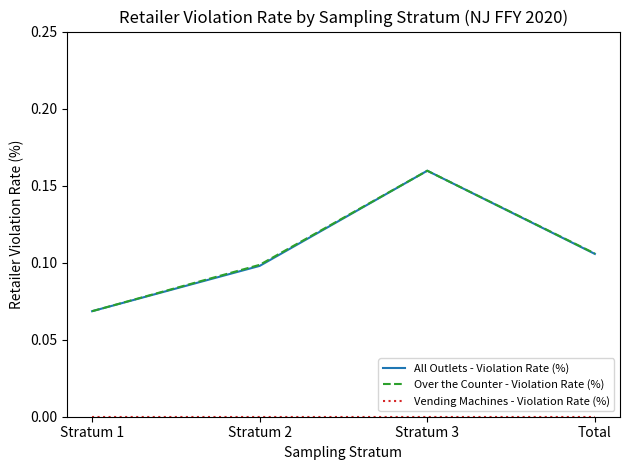

List the labels in order of All Outlets - Violation Rate (%) value, largest first.

Stratum 3, Total, Stratum 2, Stratum 1